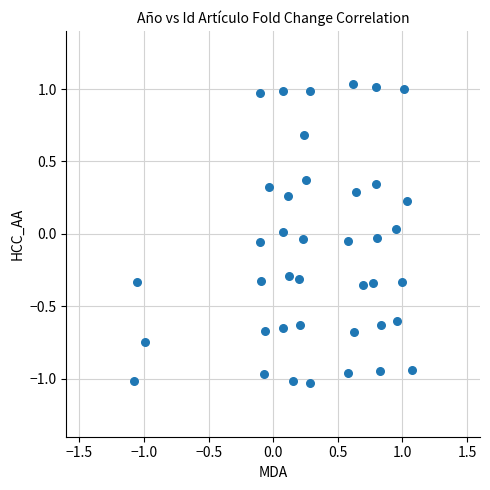

What is the range of Y values (max minus min)?

2.1